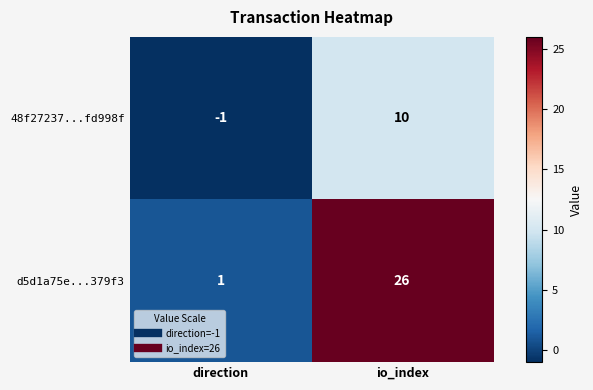

How many negative values does the 48f27237...fd998f series have?

1